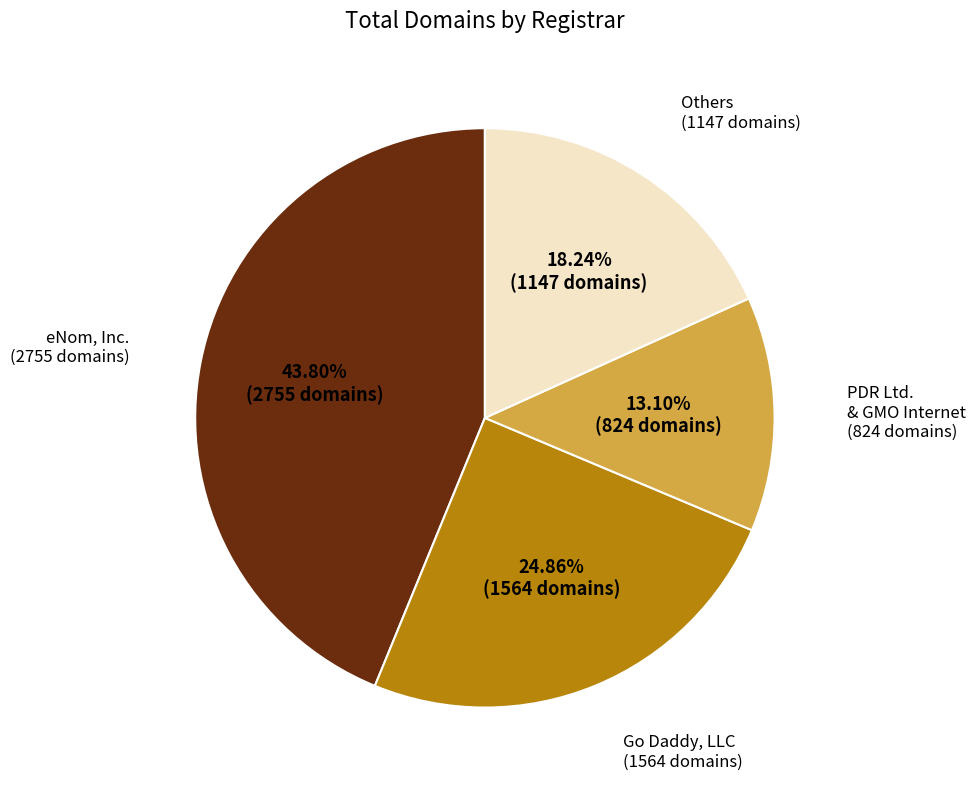

Is Go Daddy, LLC the majority of the pie?

No